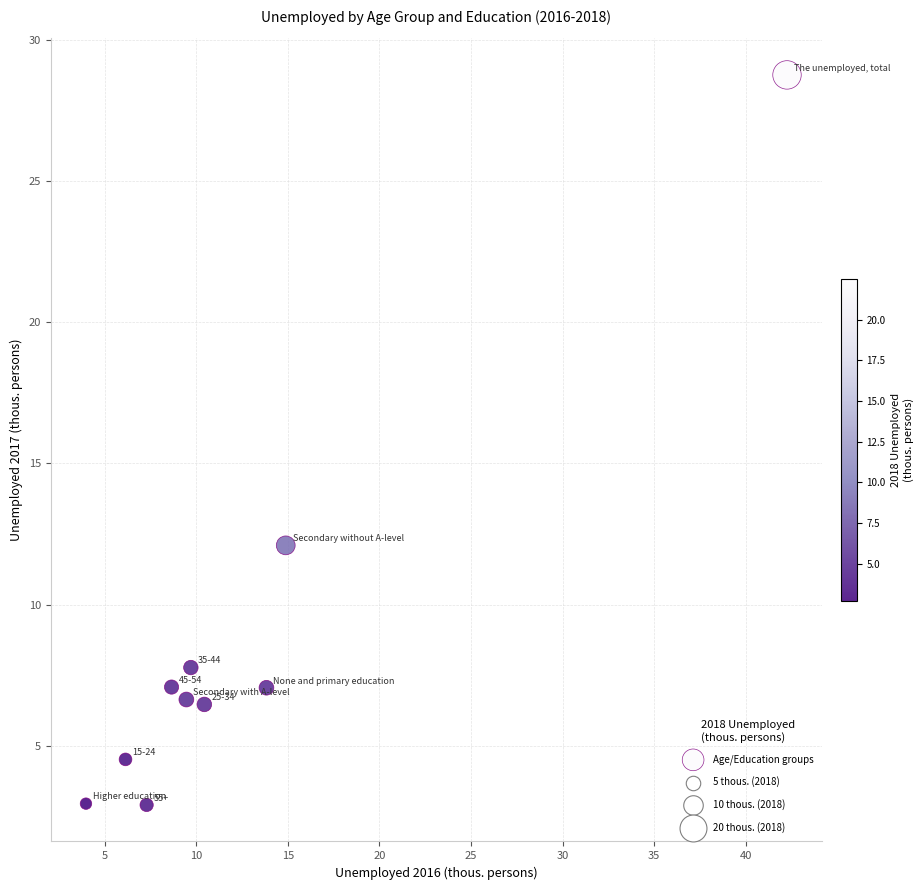

What Y value in the scatter plot is closest to 15?

12.1